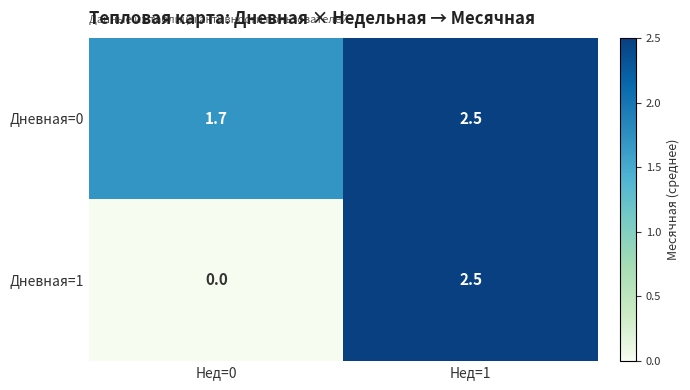

What is the difference between the maximum and minimum values in the Дневная=1 series?

2.5